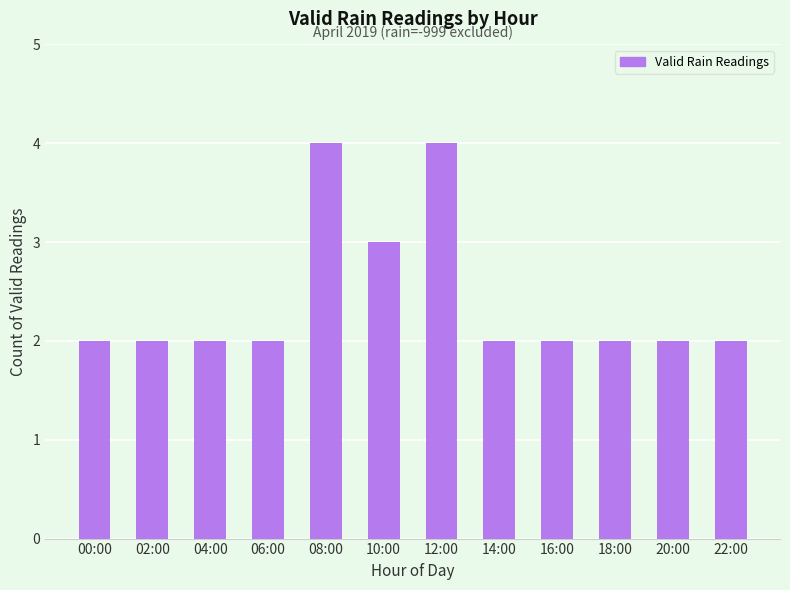

Is it true that the value at 08:00 is 4?

True